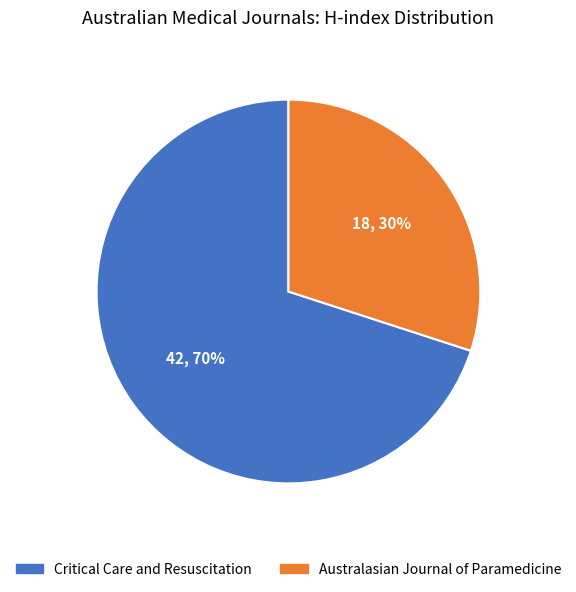

Is the sum of Australasian Journal of Paramedicine and Critical Care and Resuscitation greater than half?

Yes